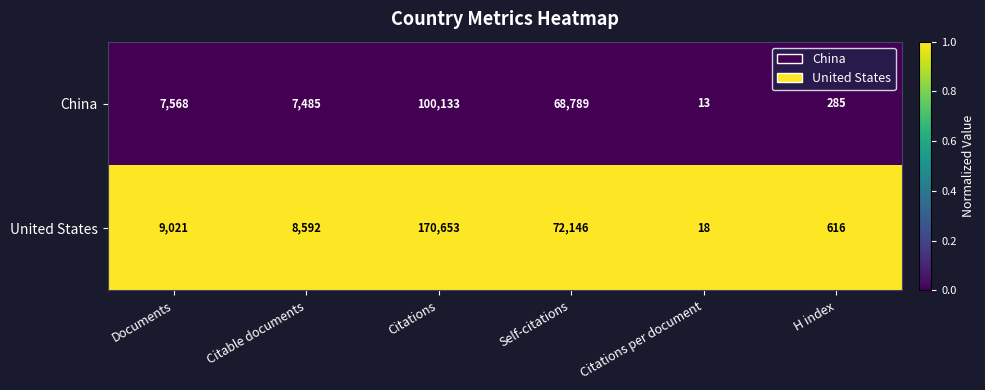

Which category has the lowest value across all series?

Citations per document